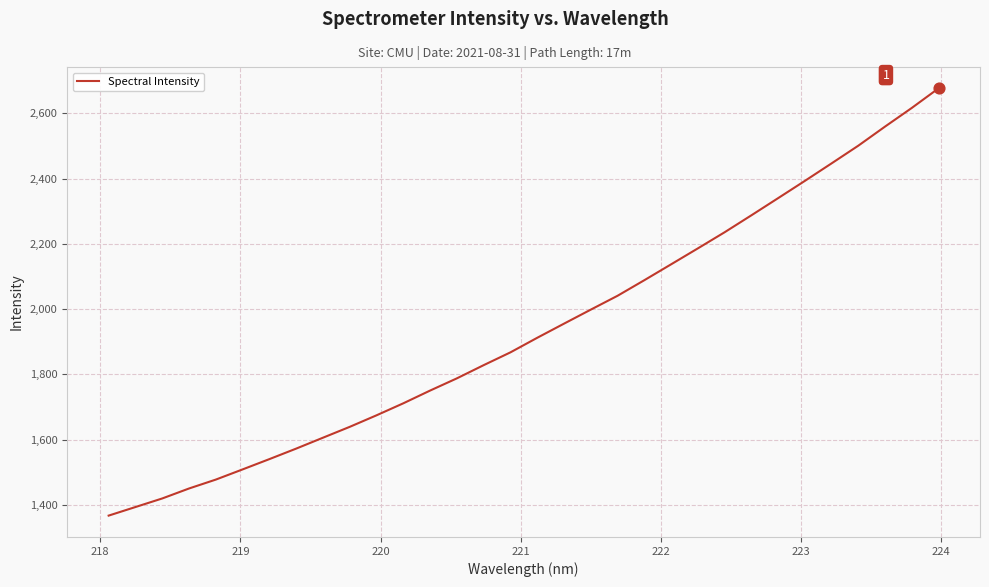

What is the smallest value displayed?

1366.7